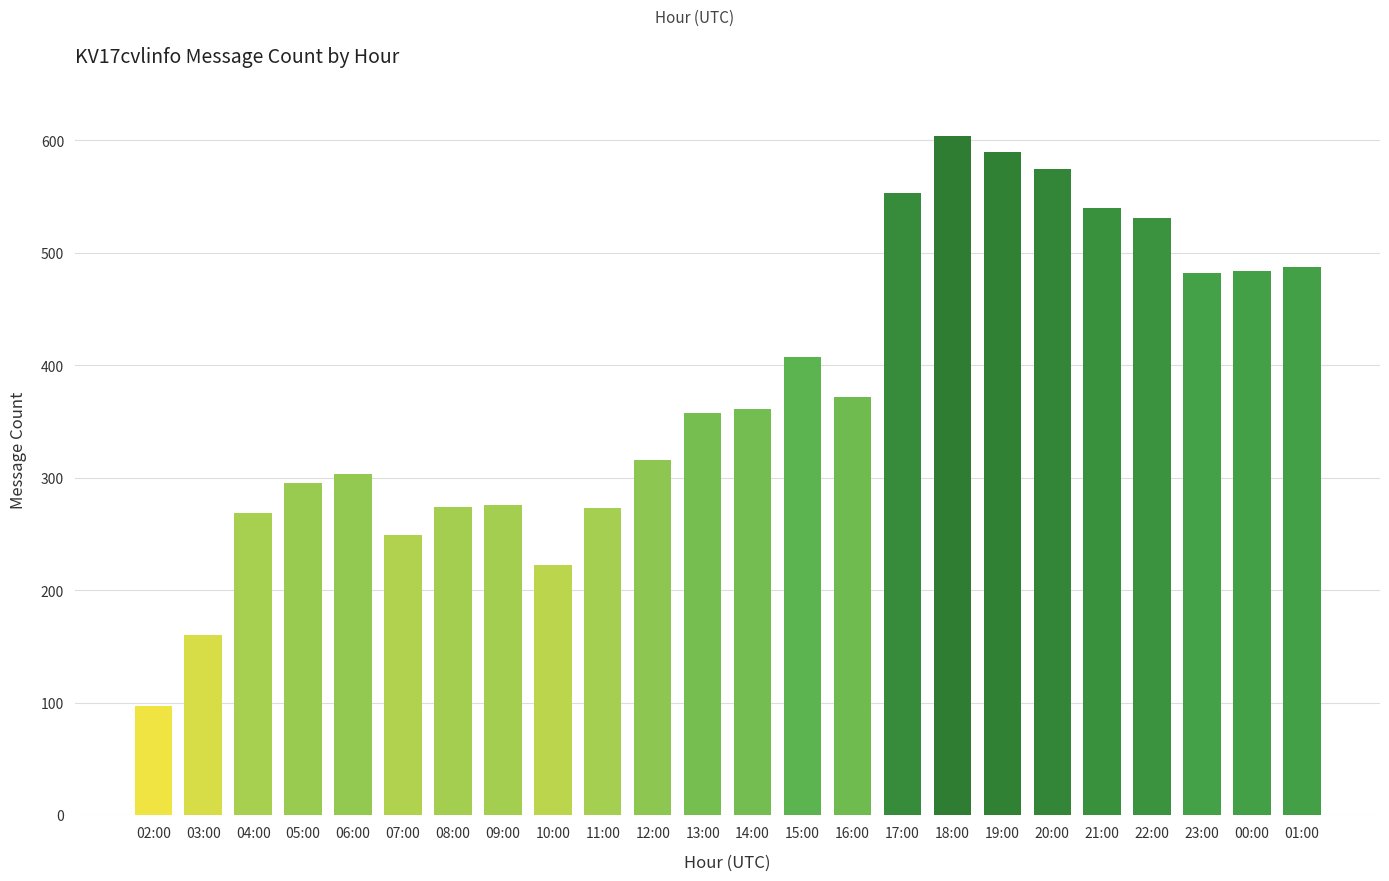

What is the difference between the values at 10:00 and 01:00?

265